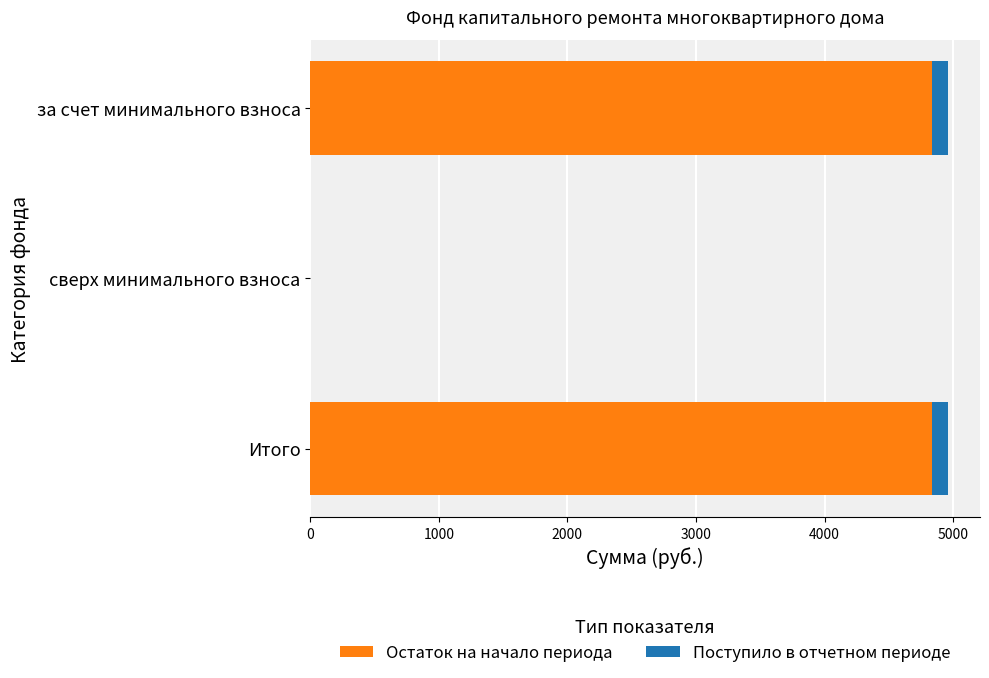

What is the total value across all series at Итого?

4961.4